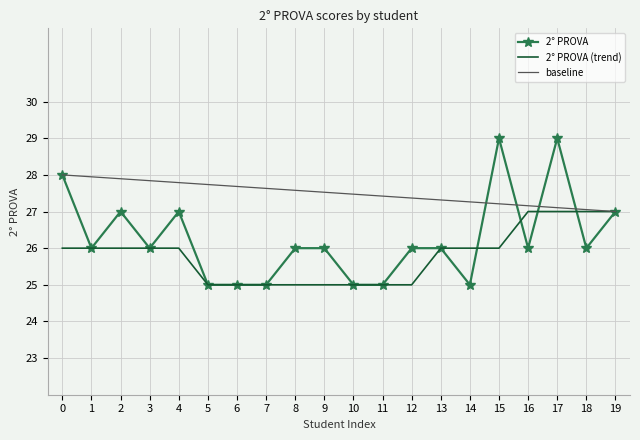

True or false: 2° PROVA (trend) has a value of 11 at 9.

False